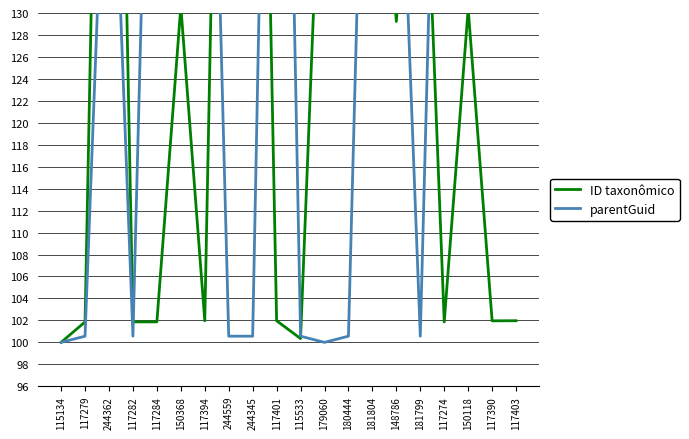

Where does the parentGuid series first go above 158?

117284